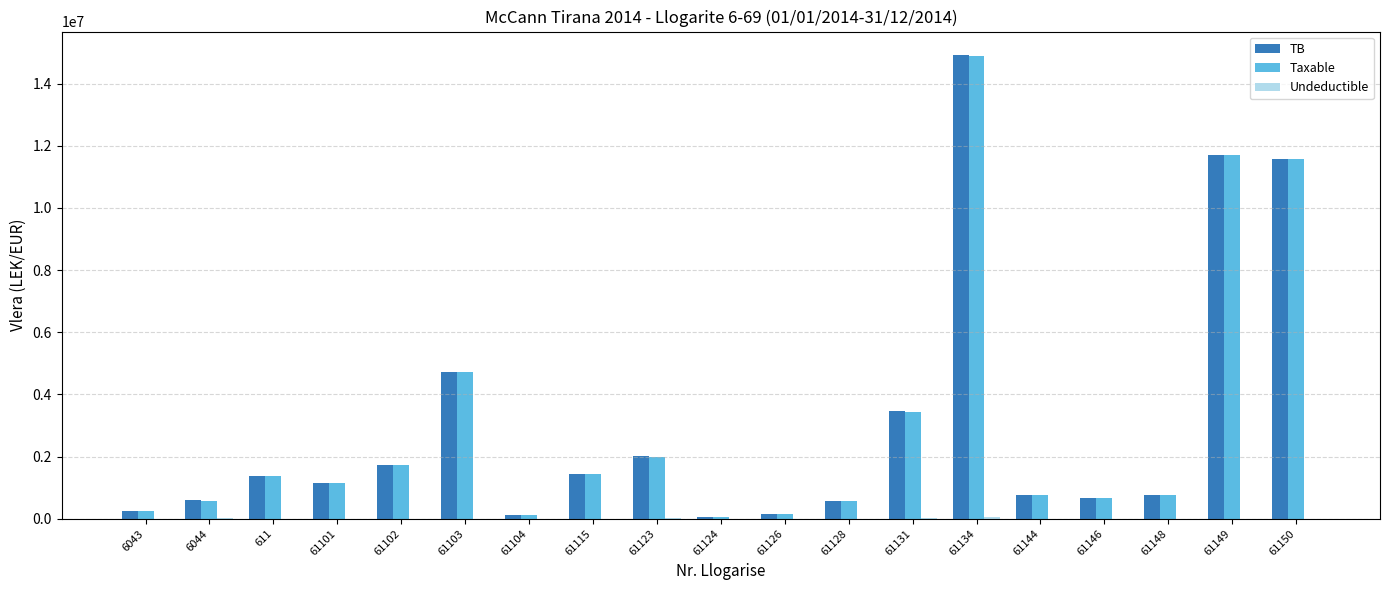

What is the greatest value displayed?

14931158.8